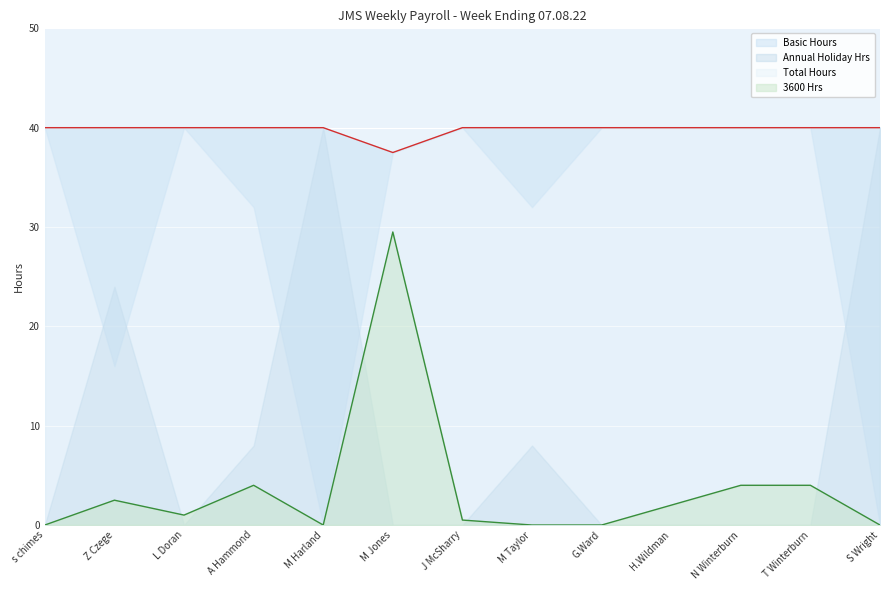

The value of 3600 Hrs at S Wright is 20.3. True or false?

False